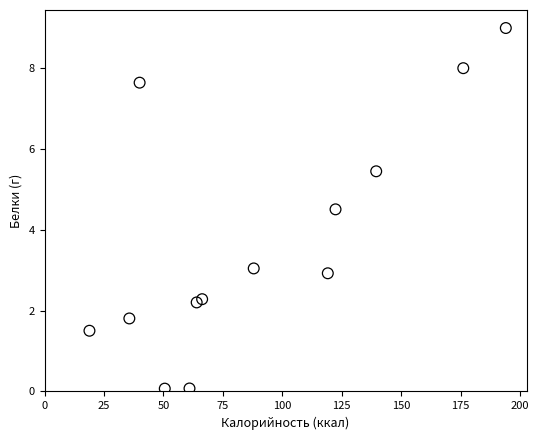

What Y value in the scatter plot is closest to 4?

4.5